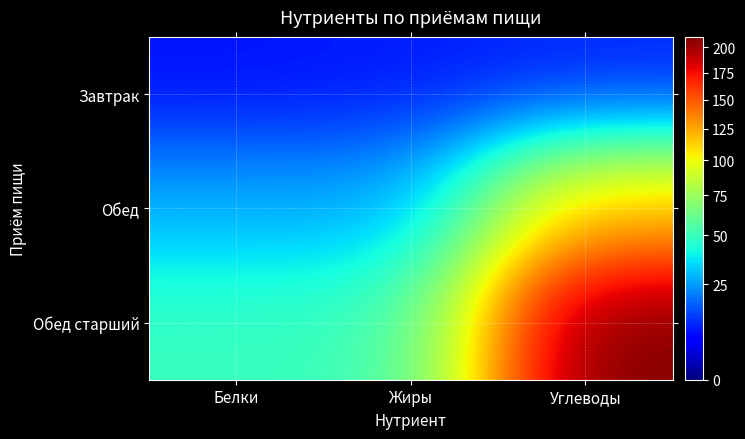

What is the spread (max minus min) of values at Углеводы?

200.9